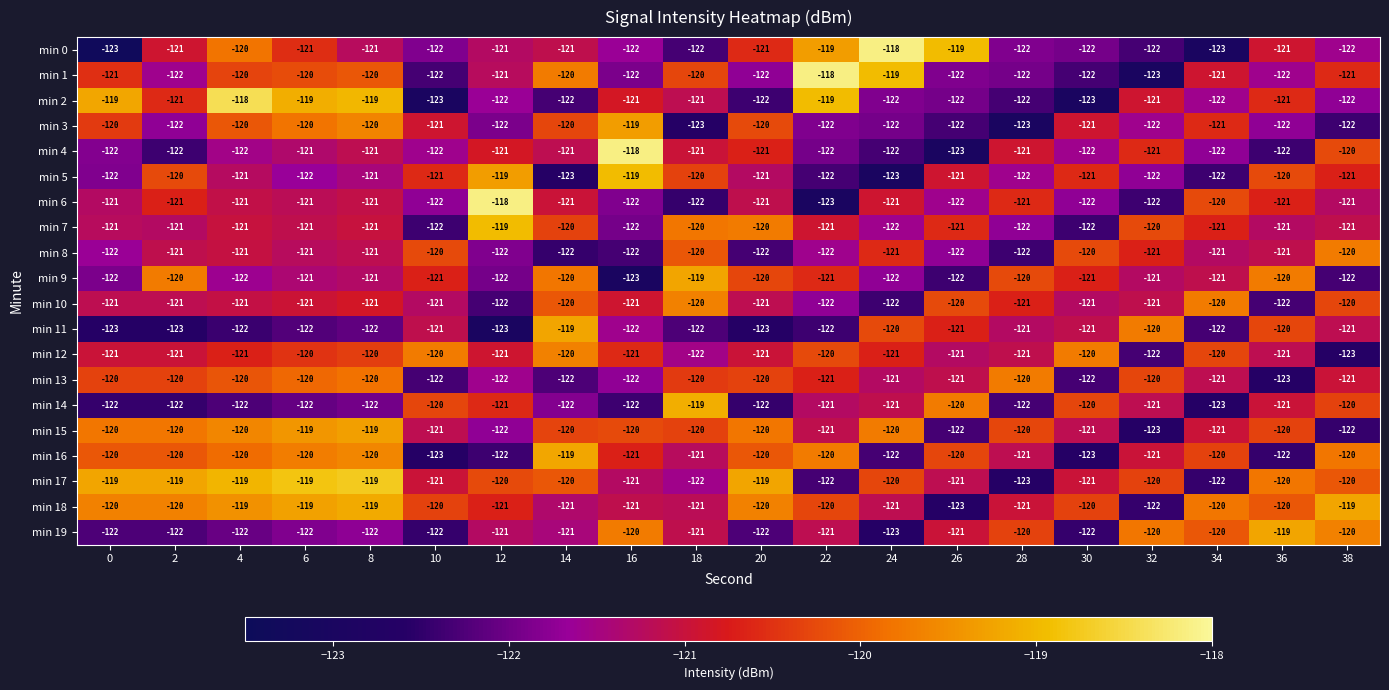

What is the average value of the min 0 series?

-121